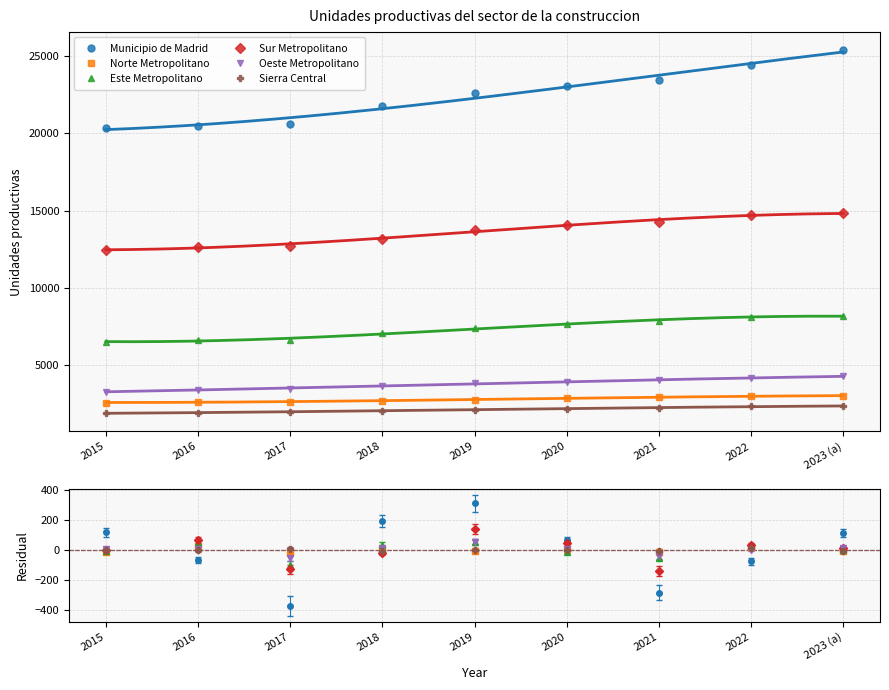

What position from the left is 2018?

4